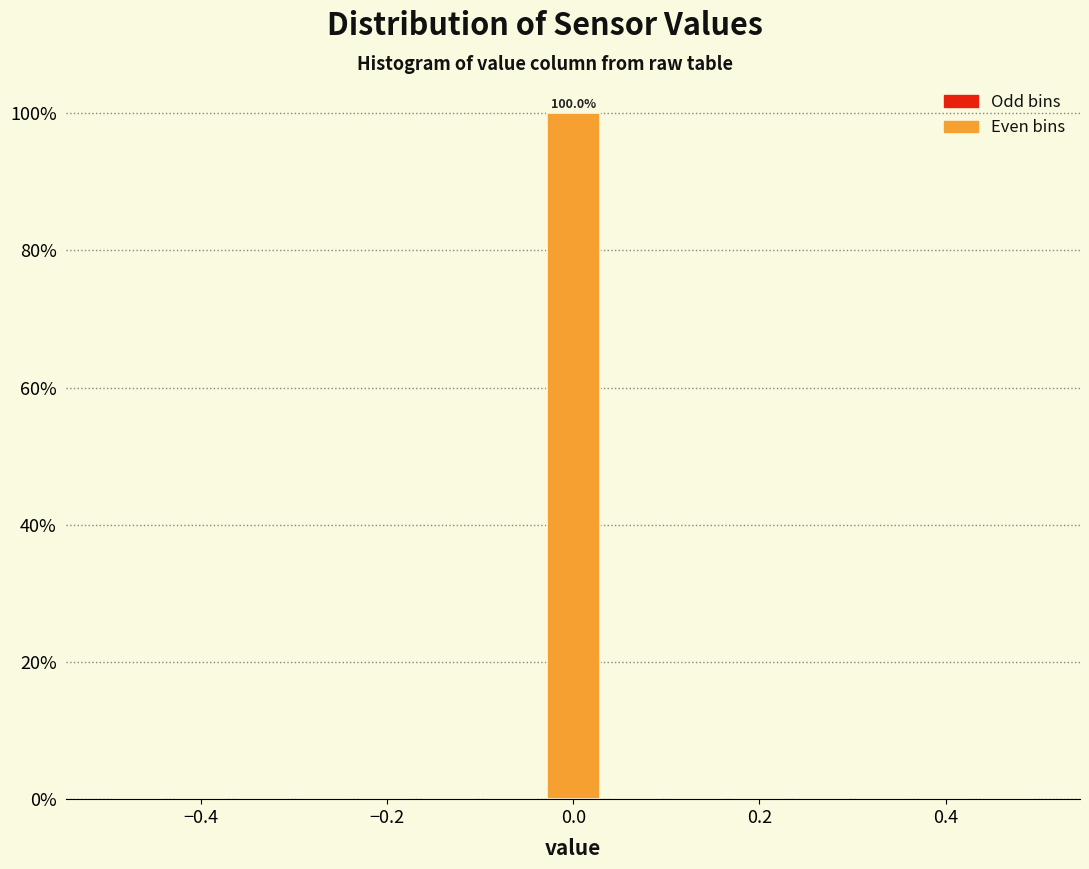

Read against the x-axis, roughly where is the centre of the tallest bar?

0.00